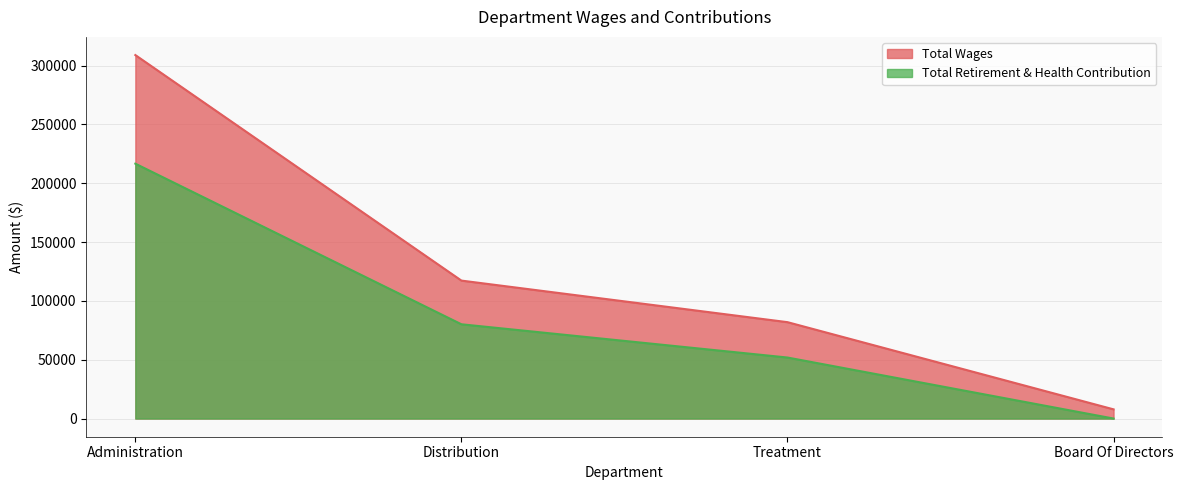

True or false: Total Wages and Total Retirement & Health Contribution cross at least once.

False